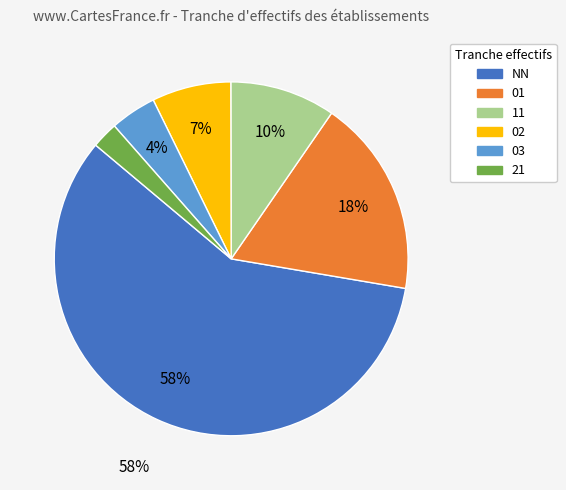

Is it true that 03 is 17% of the pie?

False